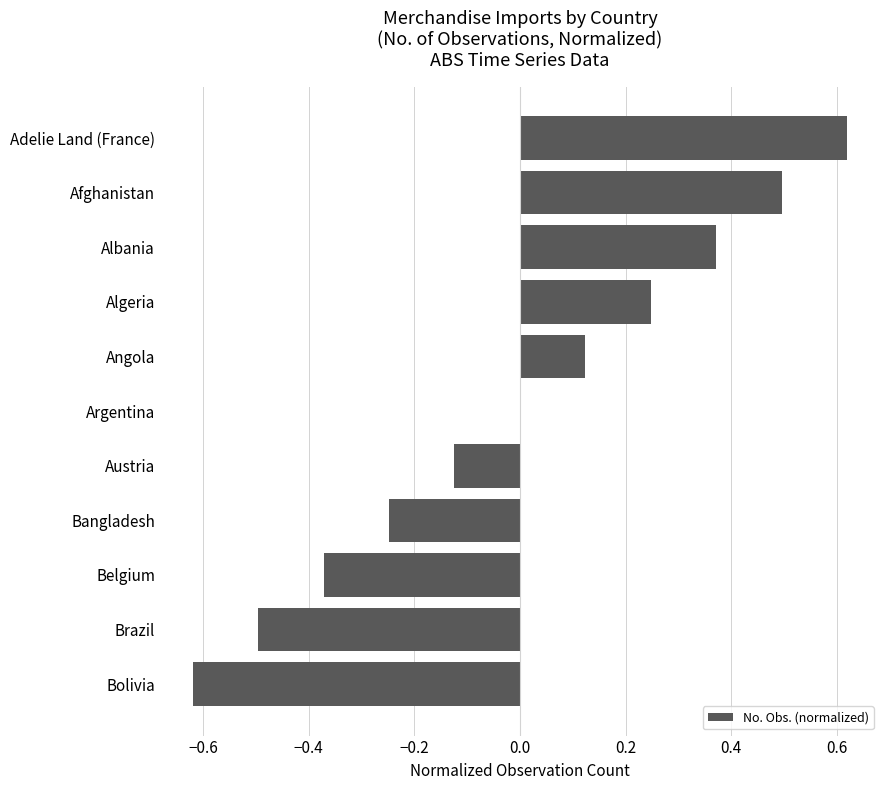

The chart shows a value of 0.5 at Afghanistan. True or false?

True